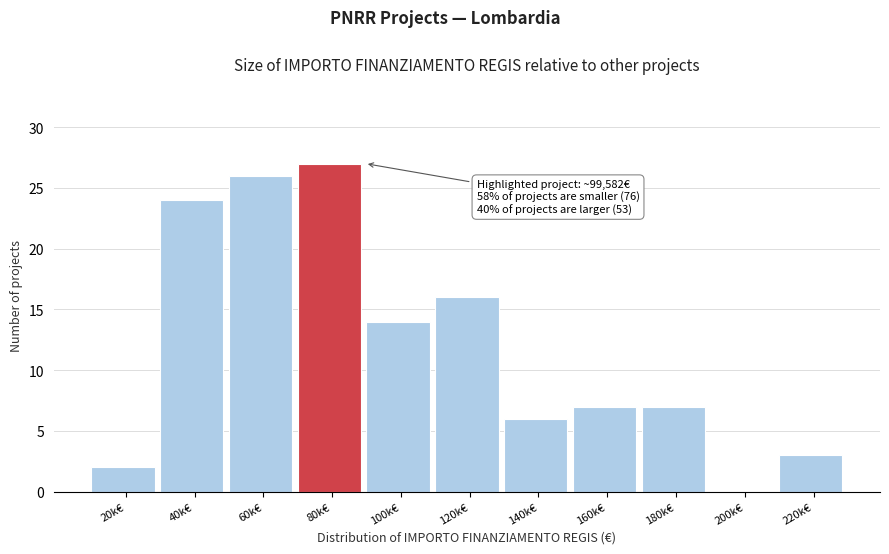

Reading right to left, what are all the values shown in this chart?

220k€=3	200k€=0	180k€=7	160k€=7	140k€=6	120k€=16	100k€=14	80k€=27	60k€=26	40k€=24	20k€=2